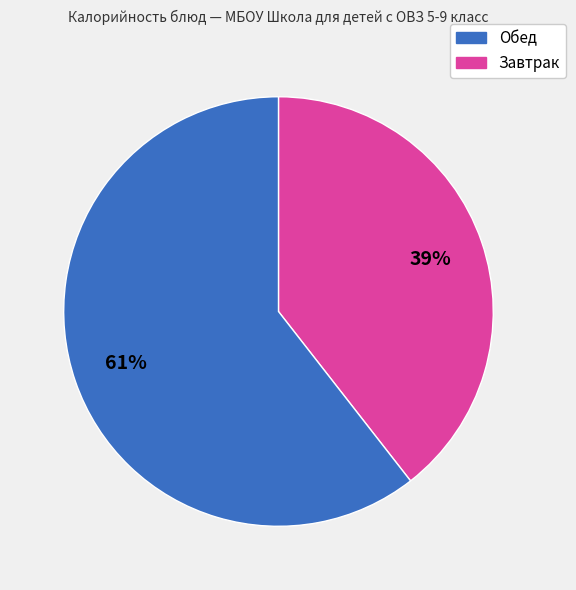

To the nearest percent, what is the average slice percentage?

50%